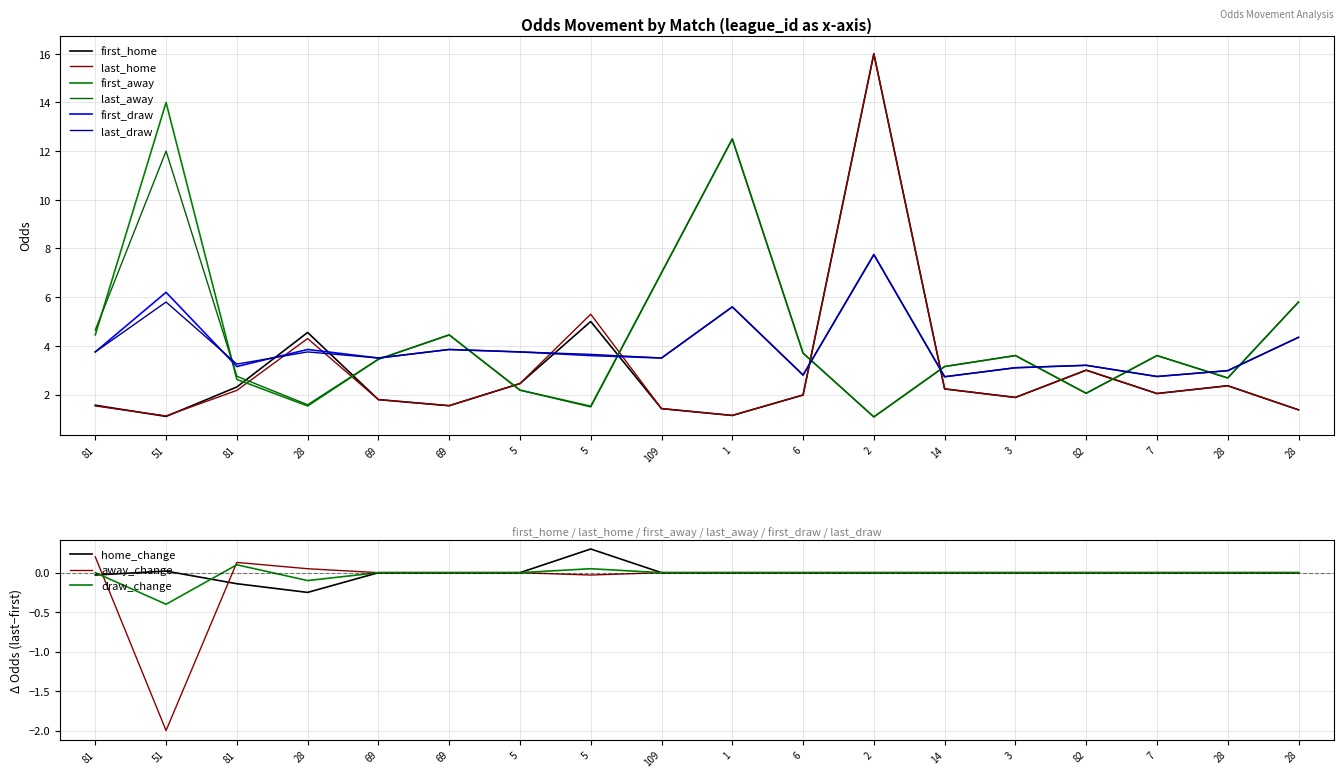

Is the value of first_draw at 28 greater than the value of last_draw at 81?

Yes